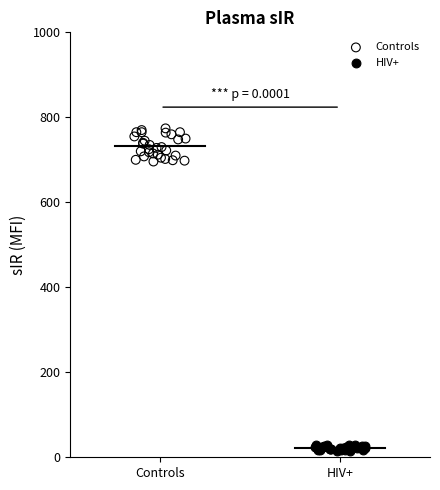

Which series has the largest Y range (max minus min)?

Controls